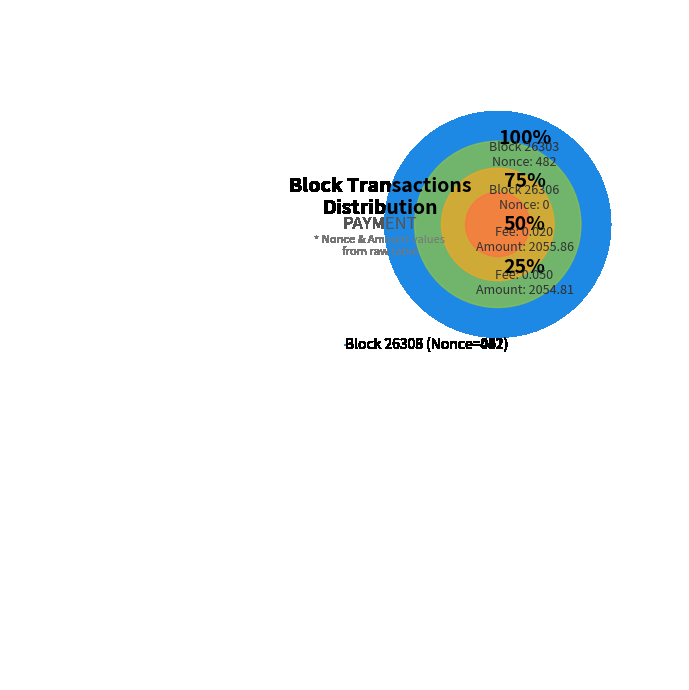

What is the majority slice?

Block 26303 (Nonce=482)